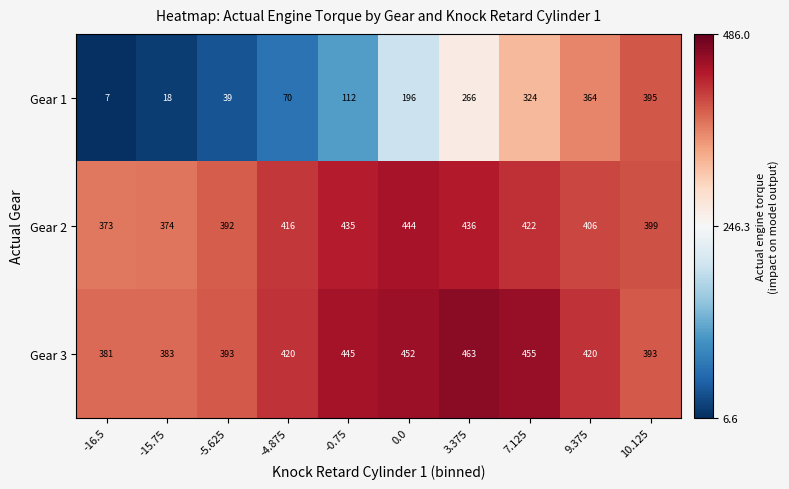

What is the difference between the second highest and minimum values in the Gear 1 series?

357